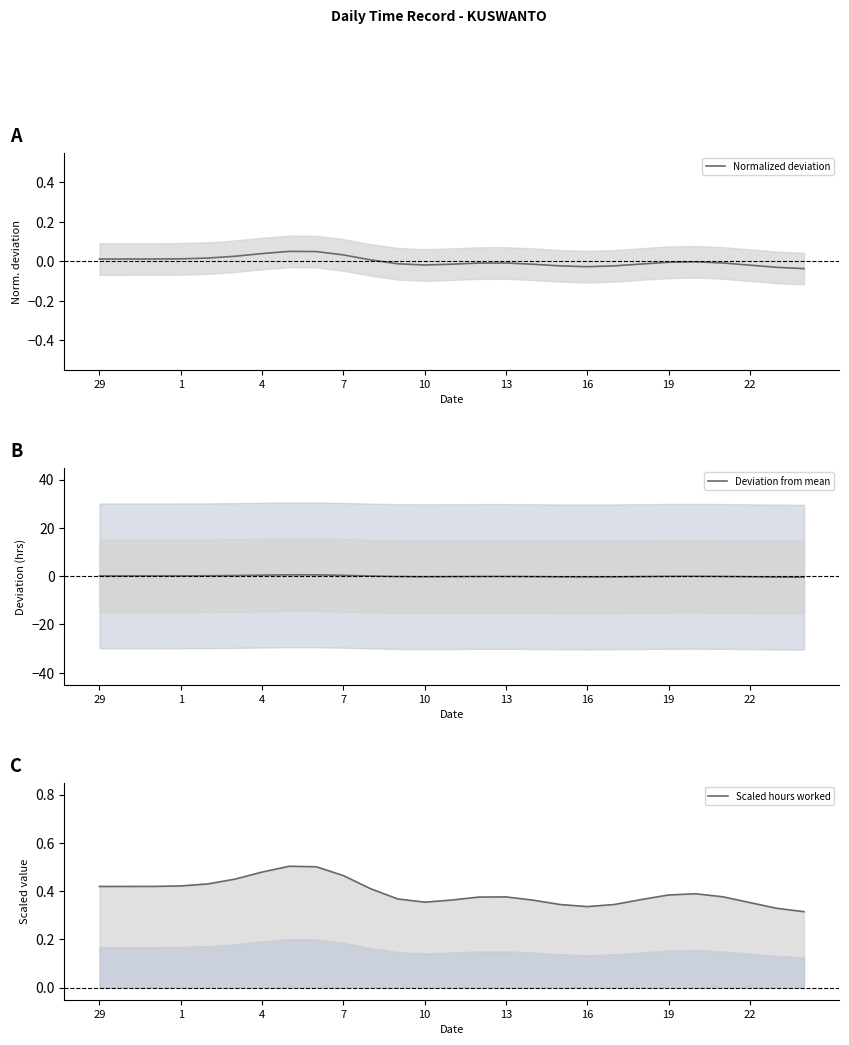

List the series in order of their peak value, lowest first.

Normalized deviation, Scaled hours worked, Deviation from mean